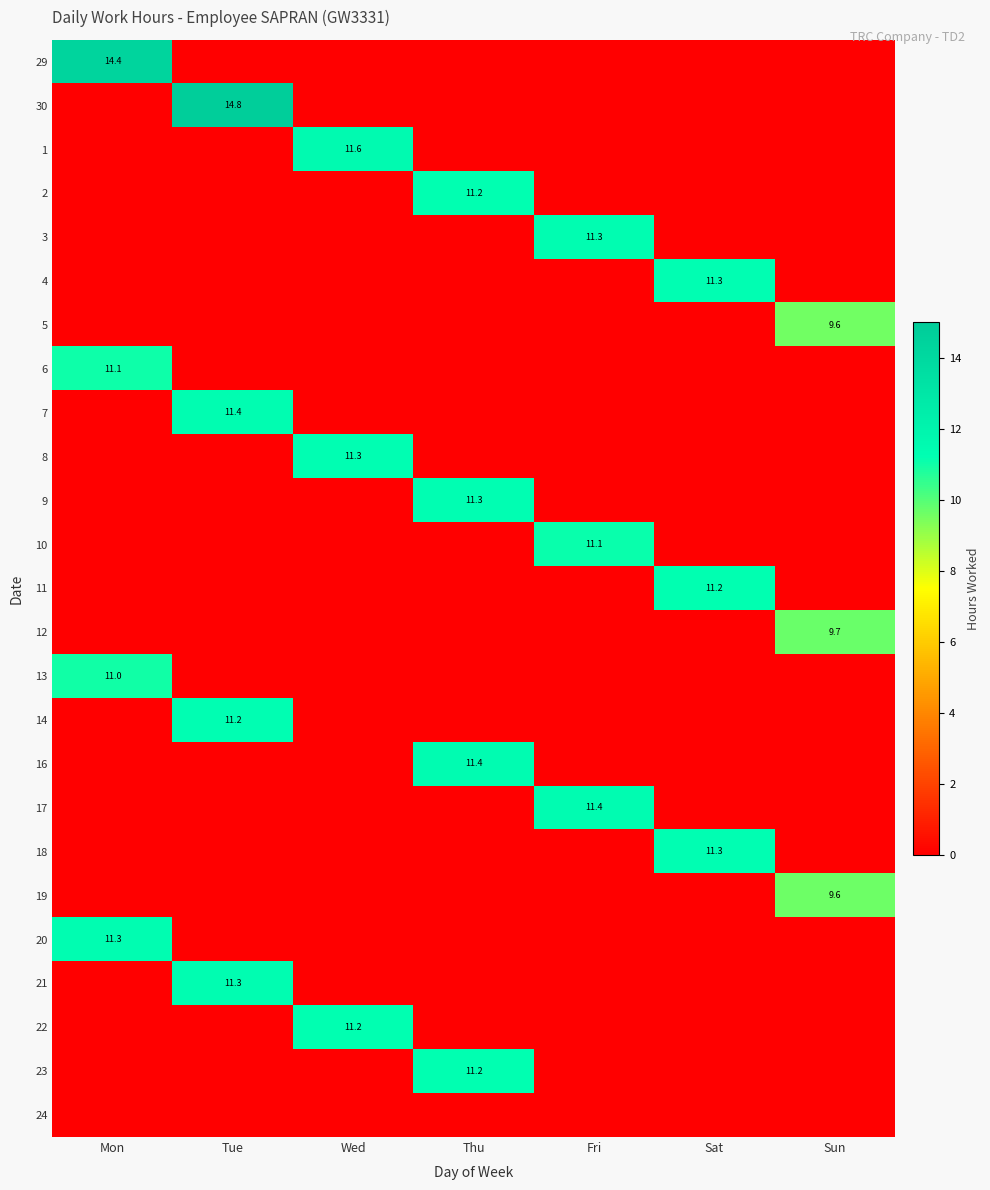

What is the spread (max minus min) of values at Thu?

11.4